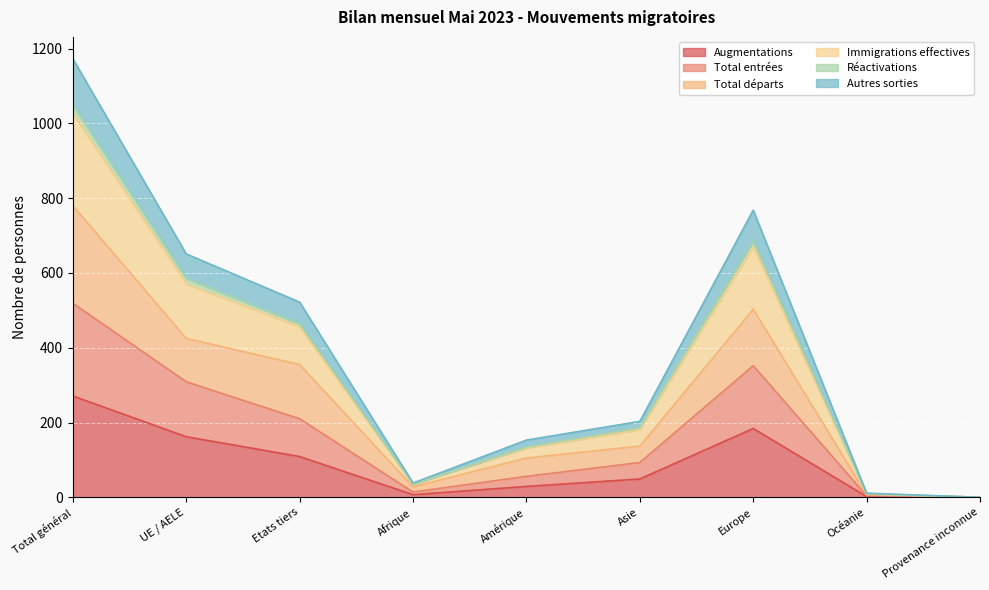

The Augmentations series shows 166 at Total général. True or false?

False